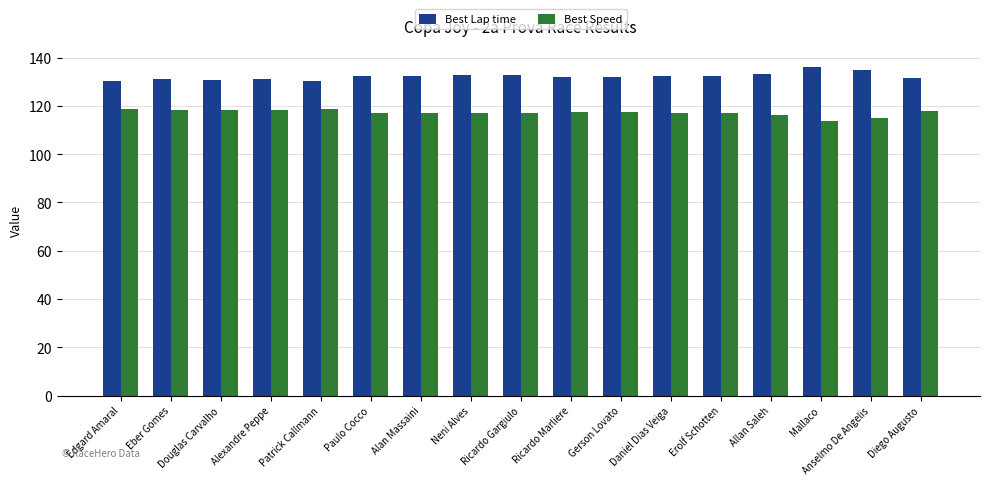

What are all the series names shown in the legend?

Best Lap time, Best Speed